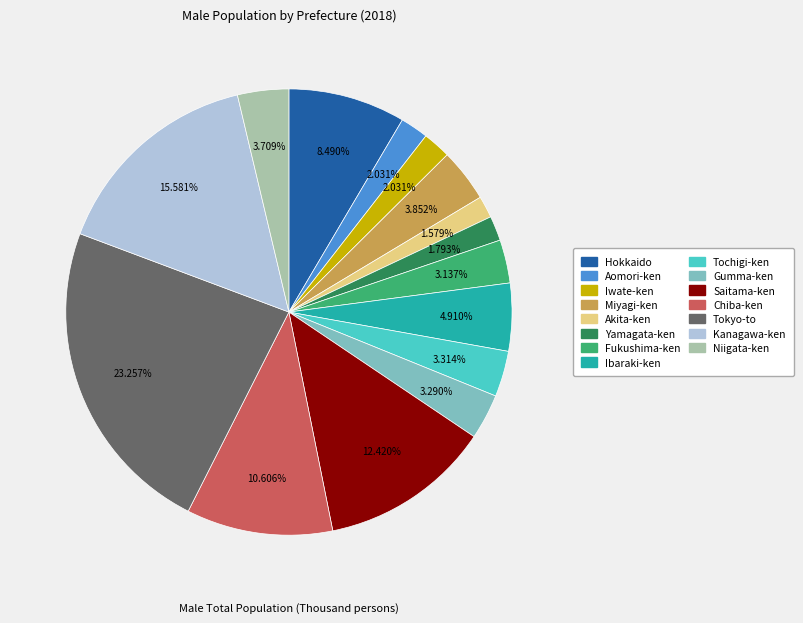

What percentage is the Kanagawa-ken slice, to the nearest percent?

16%